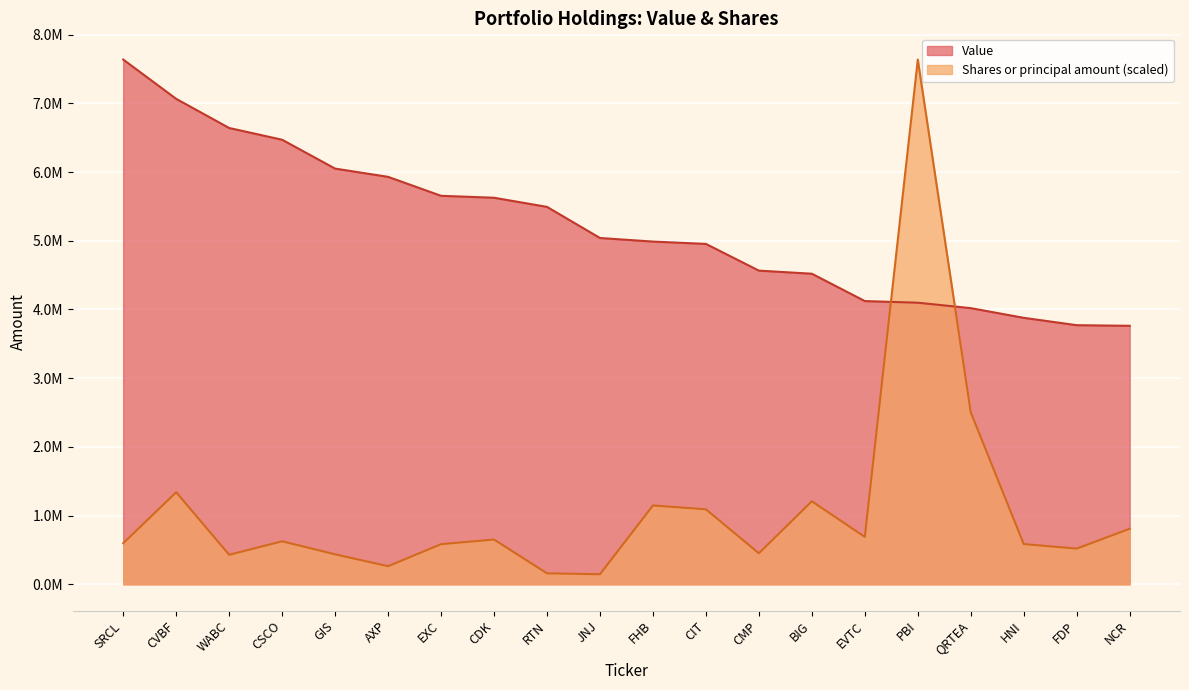

Which series changed the most between GIS and QRTEA?

Shares or principal amount